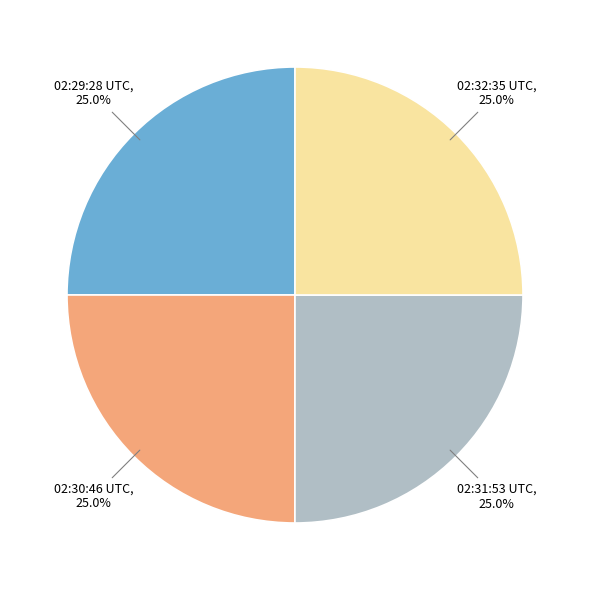

Is there any slice that represents more than half of the pie?

No